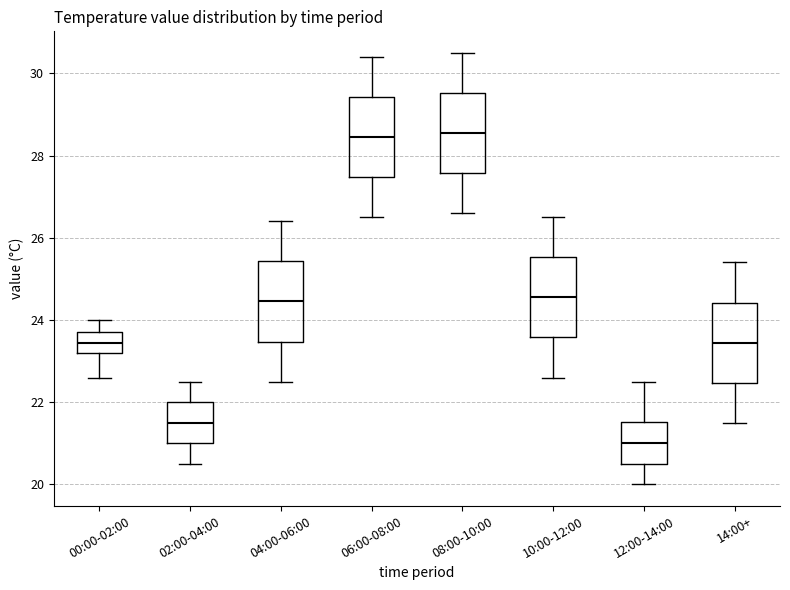

Reading left to right, transcribe this box plot: for each box, give where its median line is, the range the box spans, and where its two whiskers end, as read against the y-axis. The values are not printed on the chart, so give them approximately, as read against the axis.

00:00-02:00: median 23.4, box 23.2 to 23.8, whiskers 22.6 to 24.0
02:00-04:00: median 21.6, box 21.0 to 22.0, whiskers 20.6 to 22.6
04:00-06:00: median 24.4, box 23.4 to 25.4, whiskers 22.6 to 26.4
06:00-08:00: median 28.4, box 27.4 to 29.4, whiskers 26.6 to 30.4
08:00-10:00: median 28.6, box 27.6 to 29.6, whiskers 26.6 to 30.6
10:00-12:00: median 24.6, box 23.6 to 25.6, whiskers 22.6 to 26.6
12:00-14:00: median 21.0, box 20.6 to 21.6, whiskers 20.0 to 22.6
14:00+: median 23.4, box 22.4 to 24.4, whiskers 21.6 to 25.4